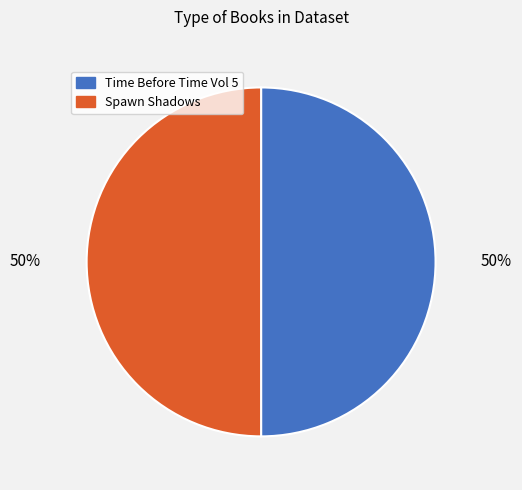

Count the number of slices in the pie.

2